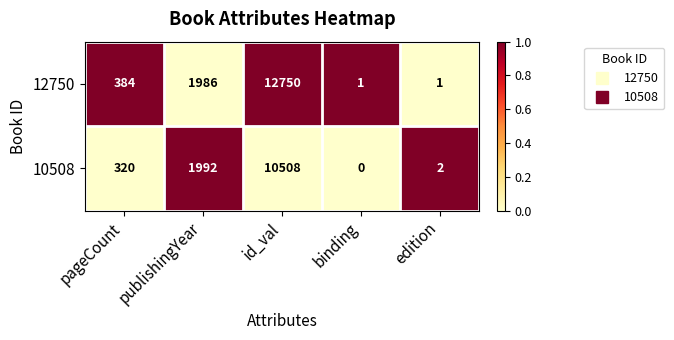

Which category has the highest value across all series?

id_val